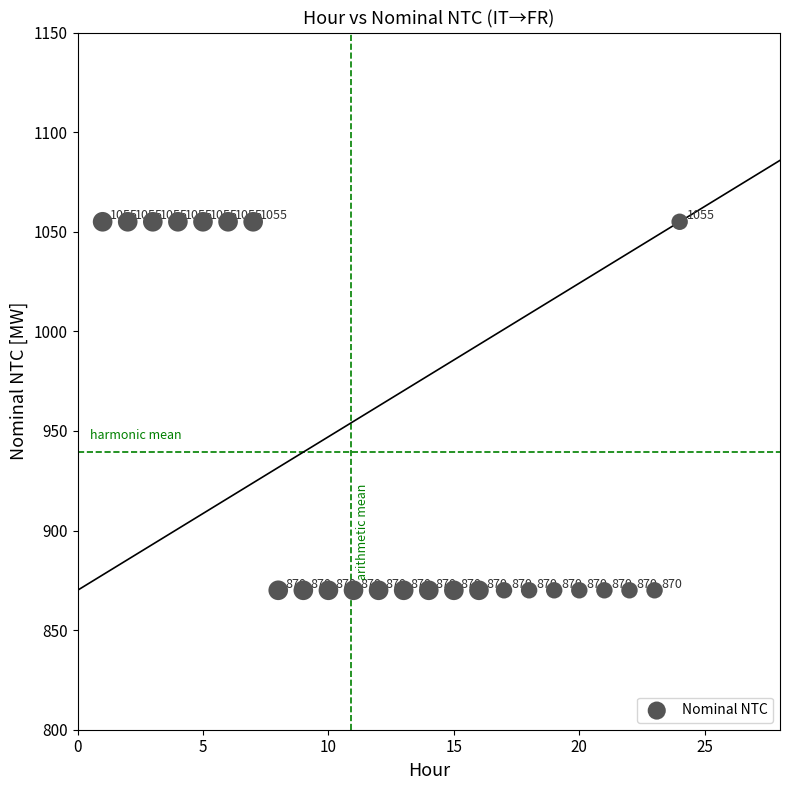

What is the range of Y values (max minus min)?

185